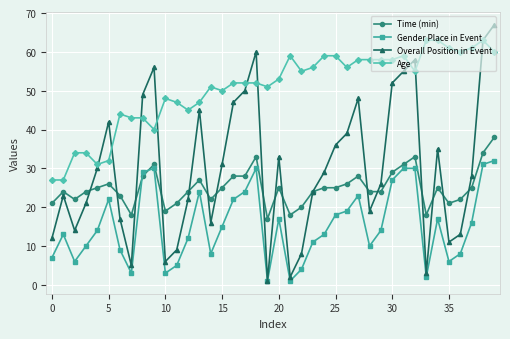

Which series has the largest total across all categories?

Age